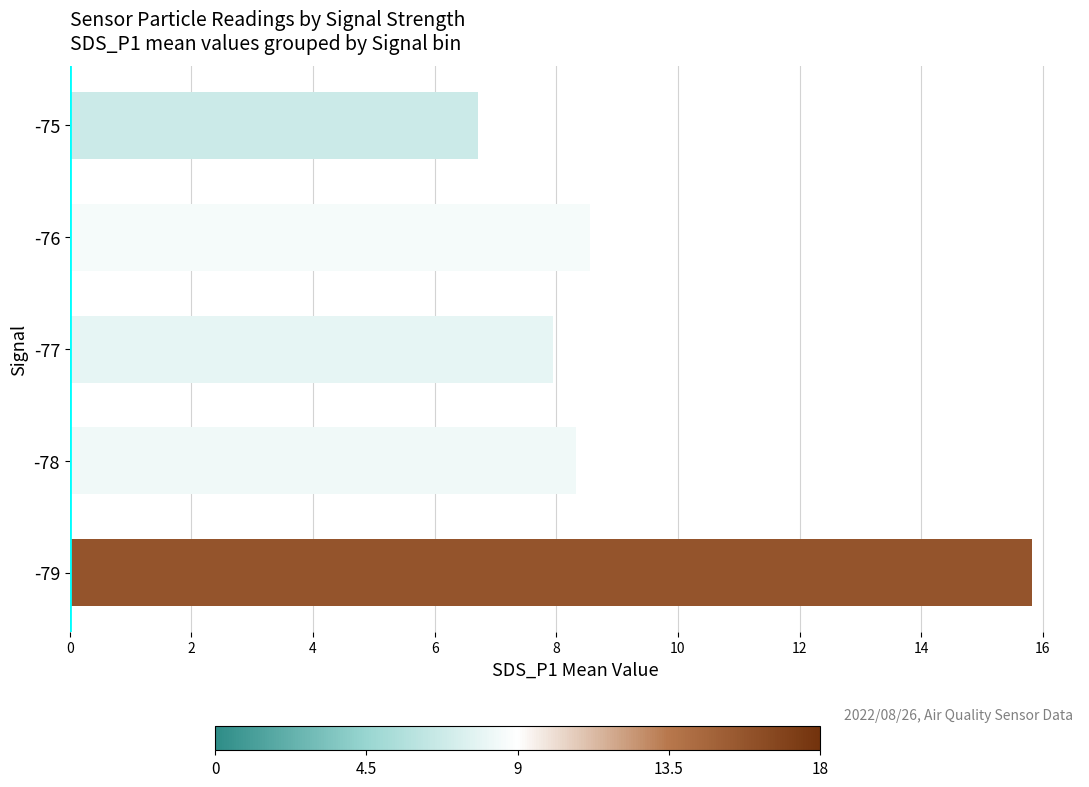

Which category has the lowest value across all series?

-75